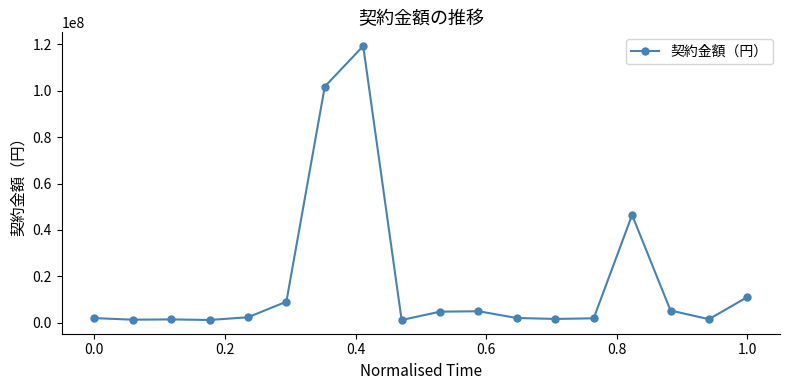

What is the average value?

17783654